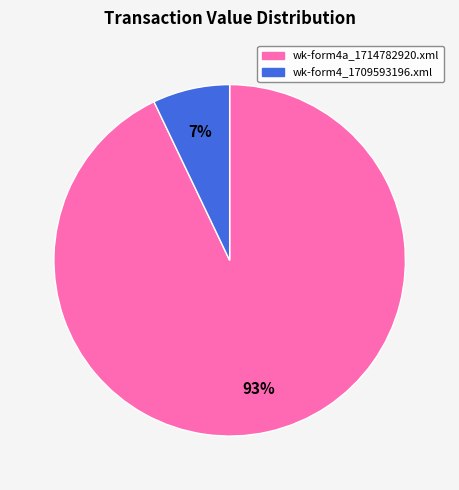

How many segments does this pie chart have?

2